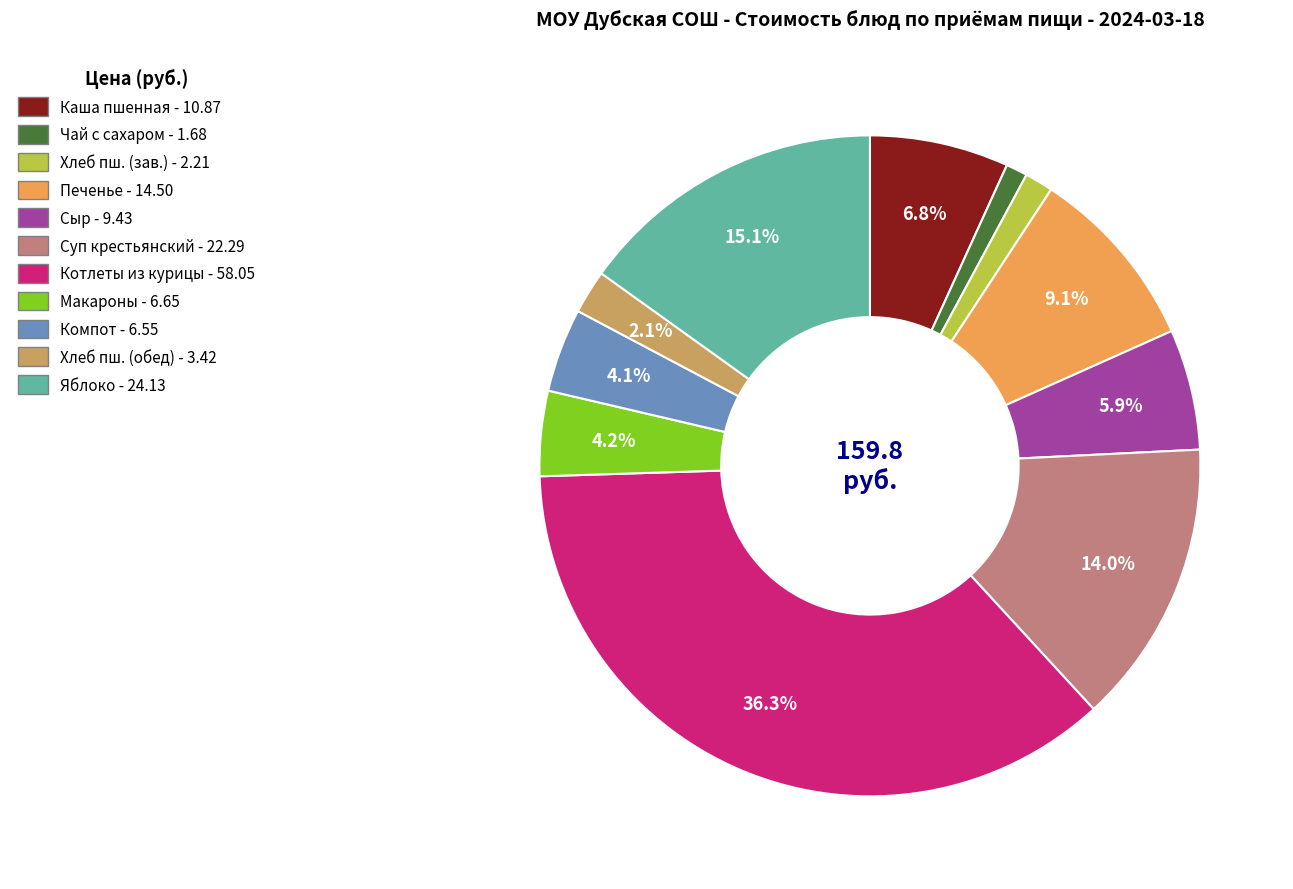

Is there any slice that represents more than half of the pie?

No